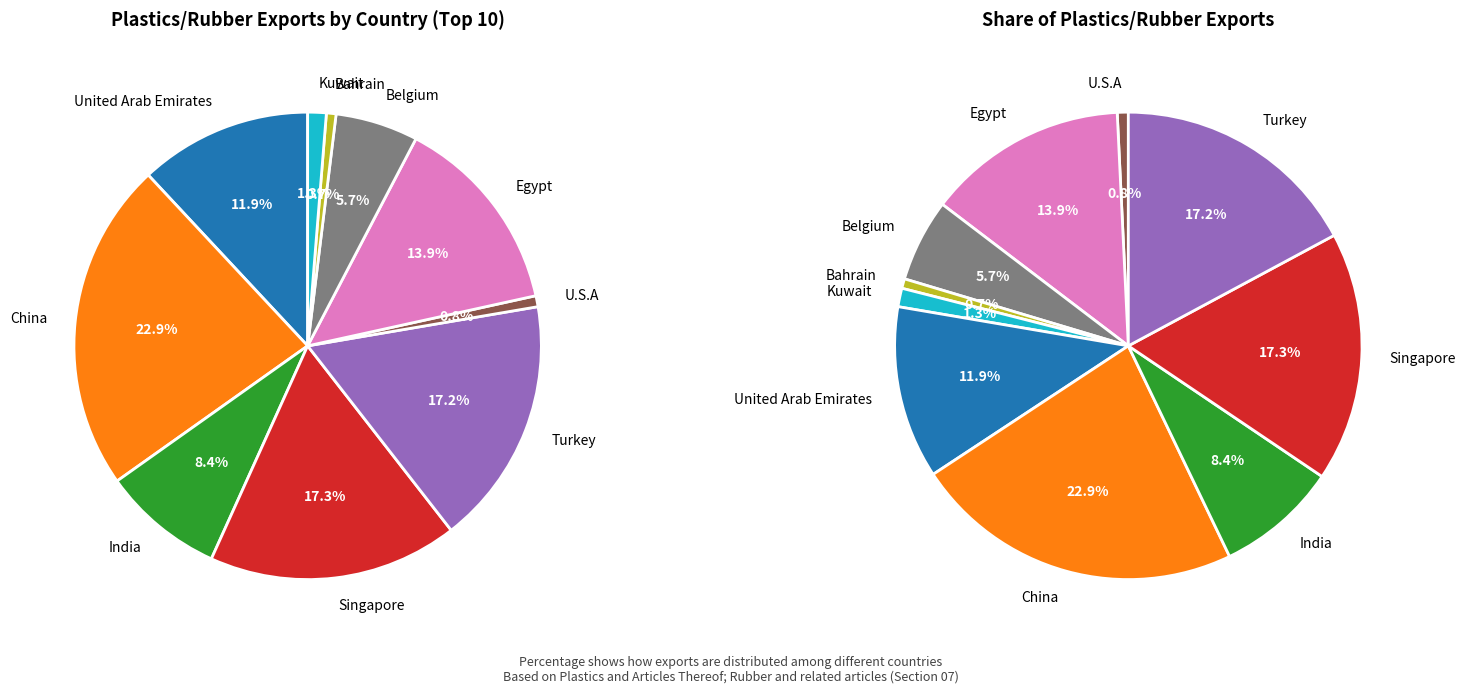

What is the smallest slice in the pie chart?

Bahrain